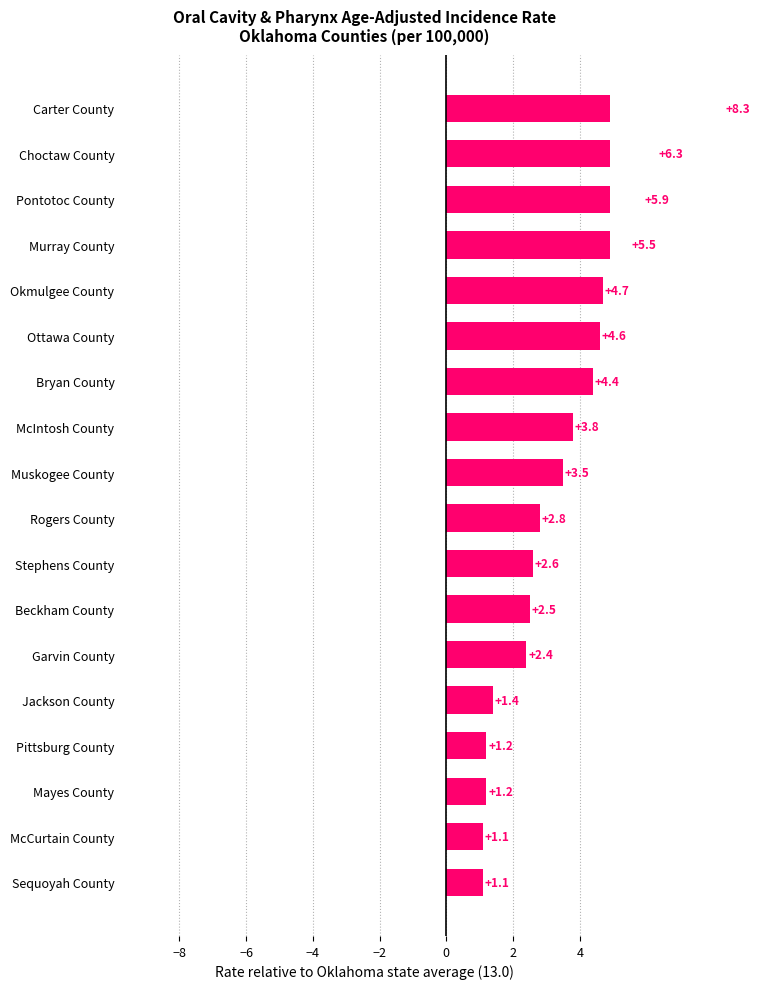

Between Pittsburg County and Muskogee County, which is larger?

Muskogee County